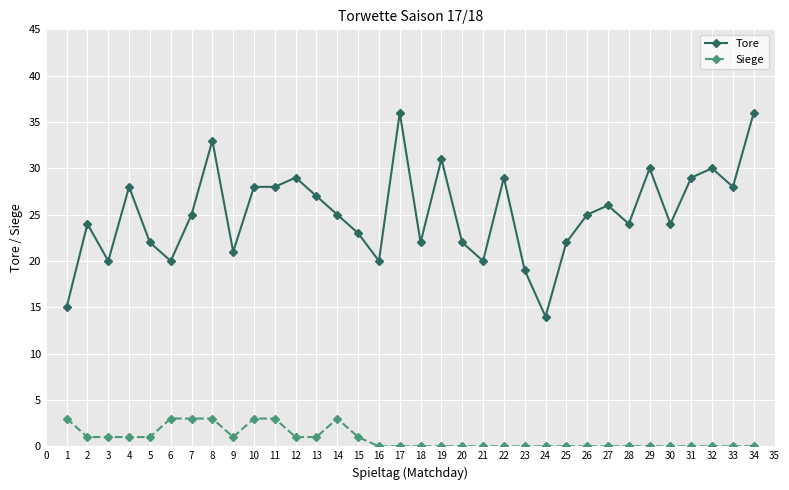

True or false: Siege and Tore intersect in this chart.

False